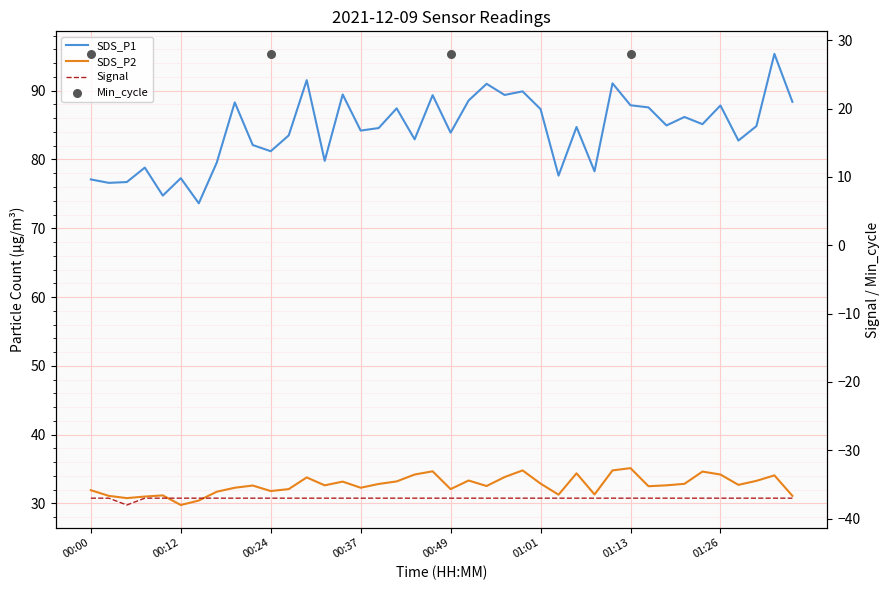

Which series reaches the maximum Y coordinate?

SDS_P1